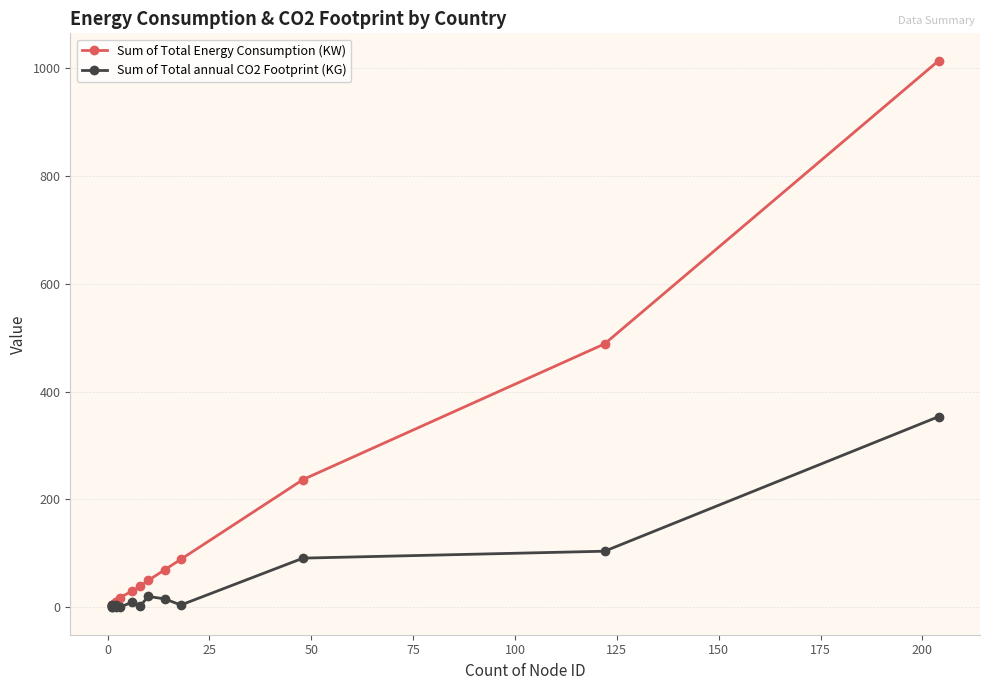

True or false: Sum of Total annual CO2 Footprint (KG) has more than 0 points higher than both neighbors.

True